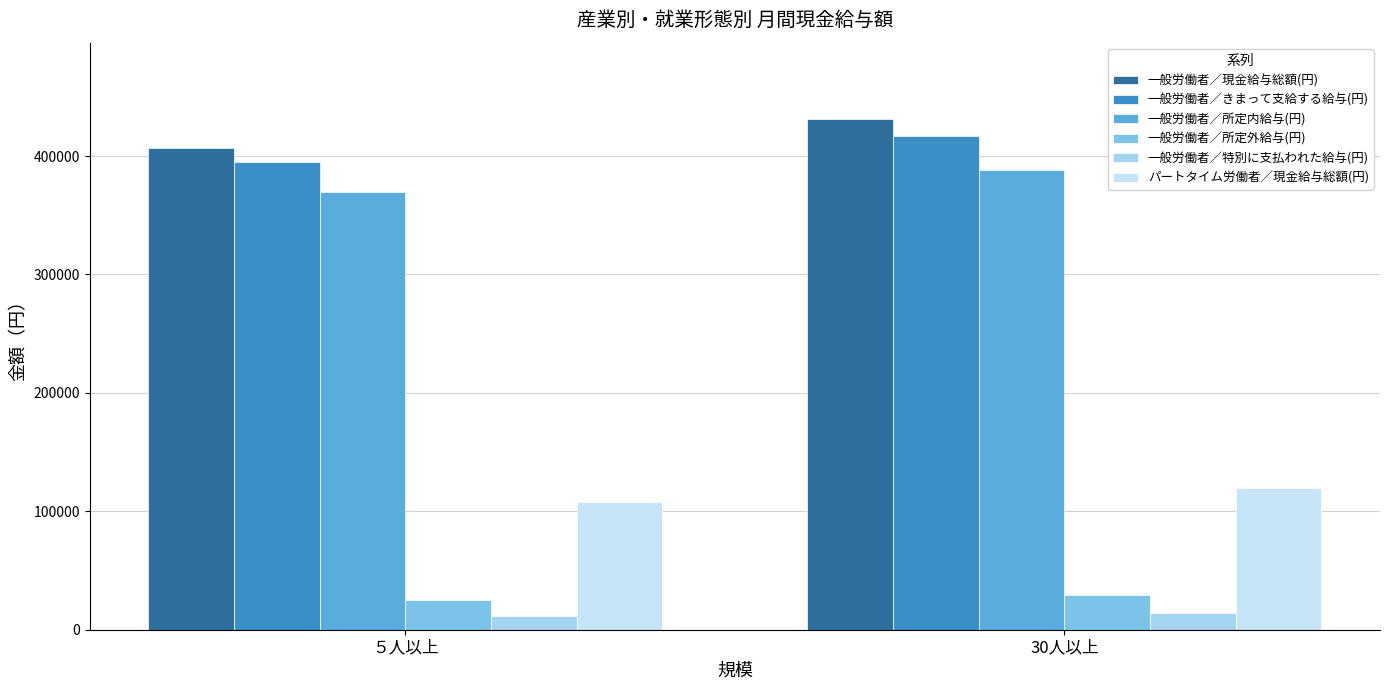

How many distinct data groups are displayed?

6